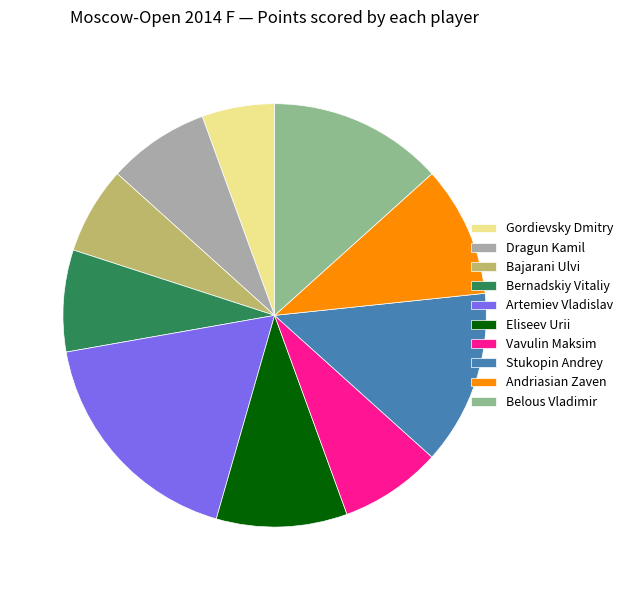

Does any single category account for the majority?

No